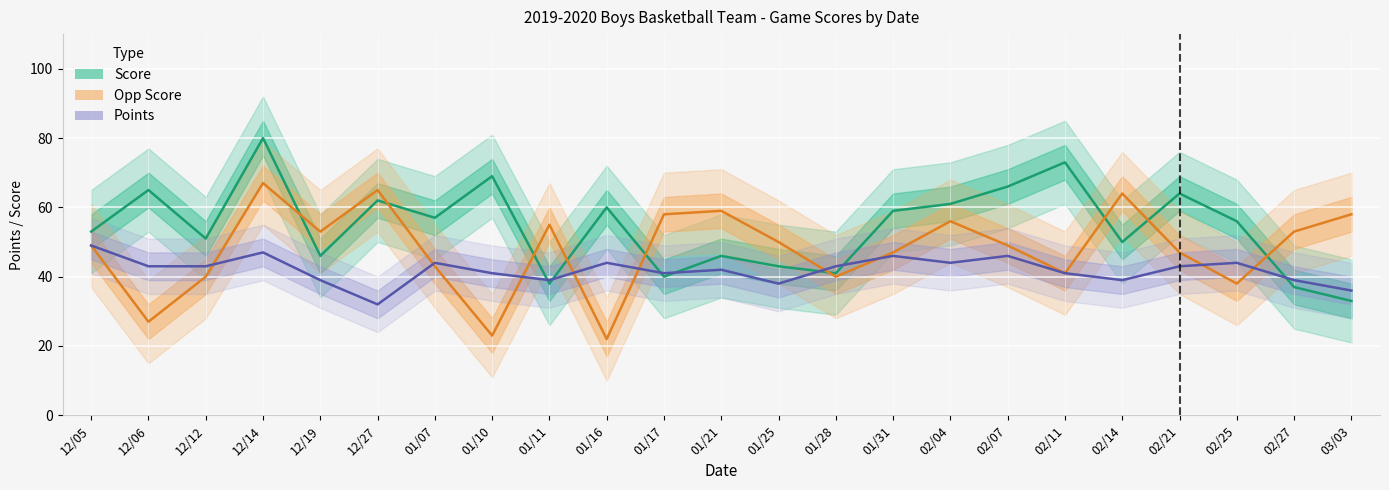

At how many categories does at least one series exceed 36?

23